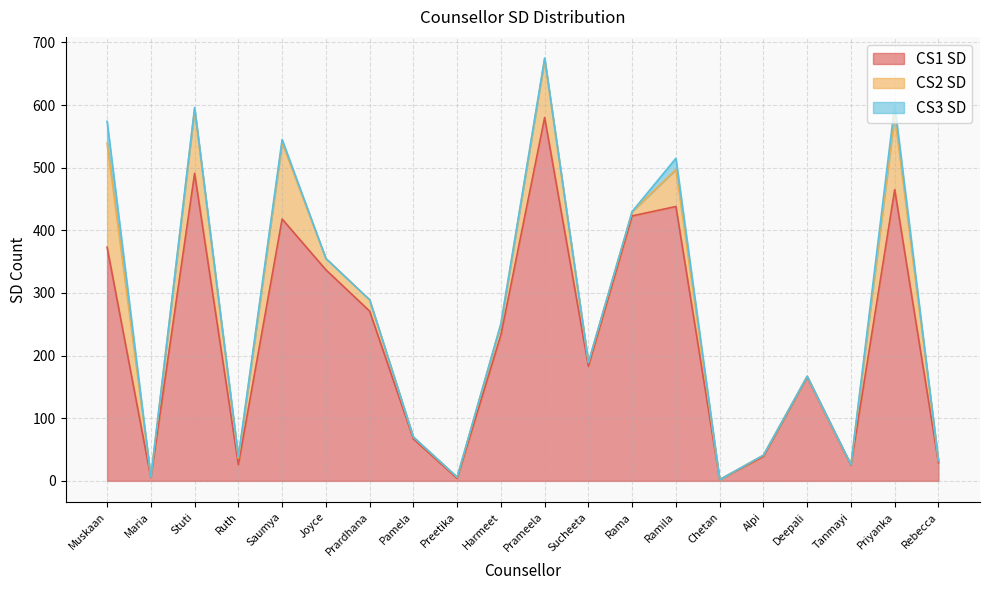

How many interior local peaks does the CS2 SD series have?

6